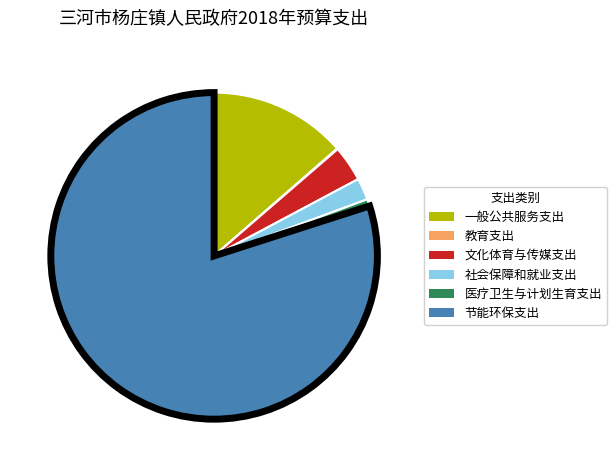

Approximately how many times larger is the value at 医疗卫生与计划生育支出 compared to 社会保障和就业支出?

0.3